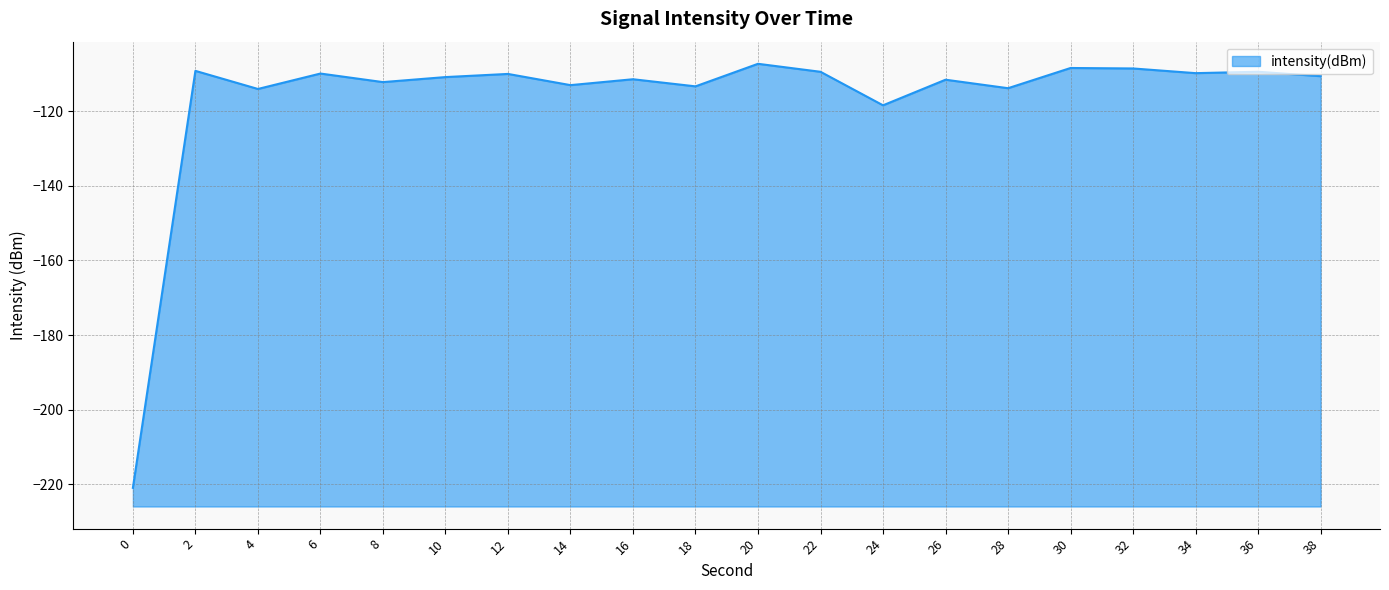

How many lines are shown in the chart?

1